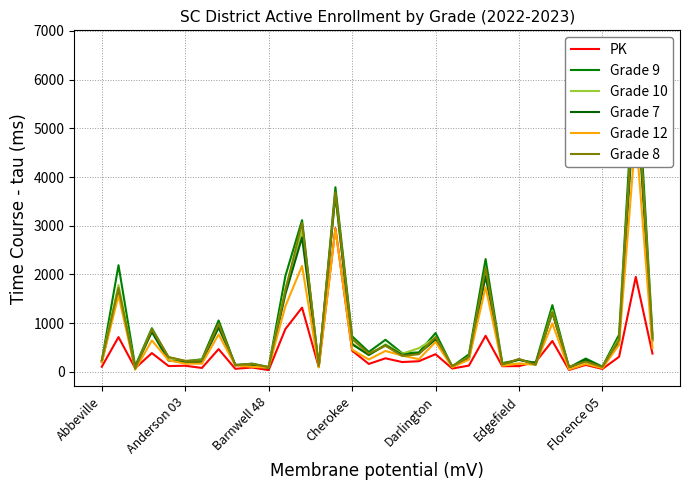

The Grade 12 series shows 52 at 28. True or false?

True